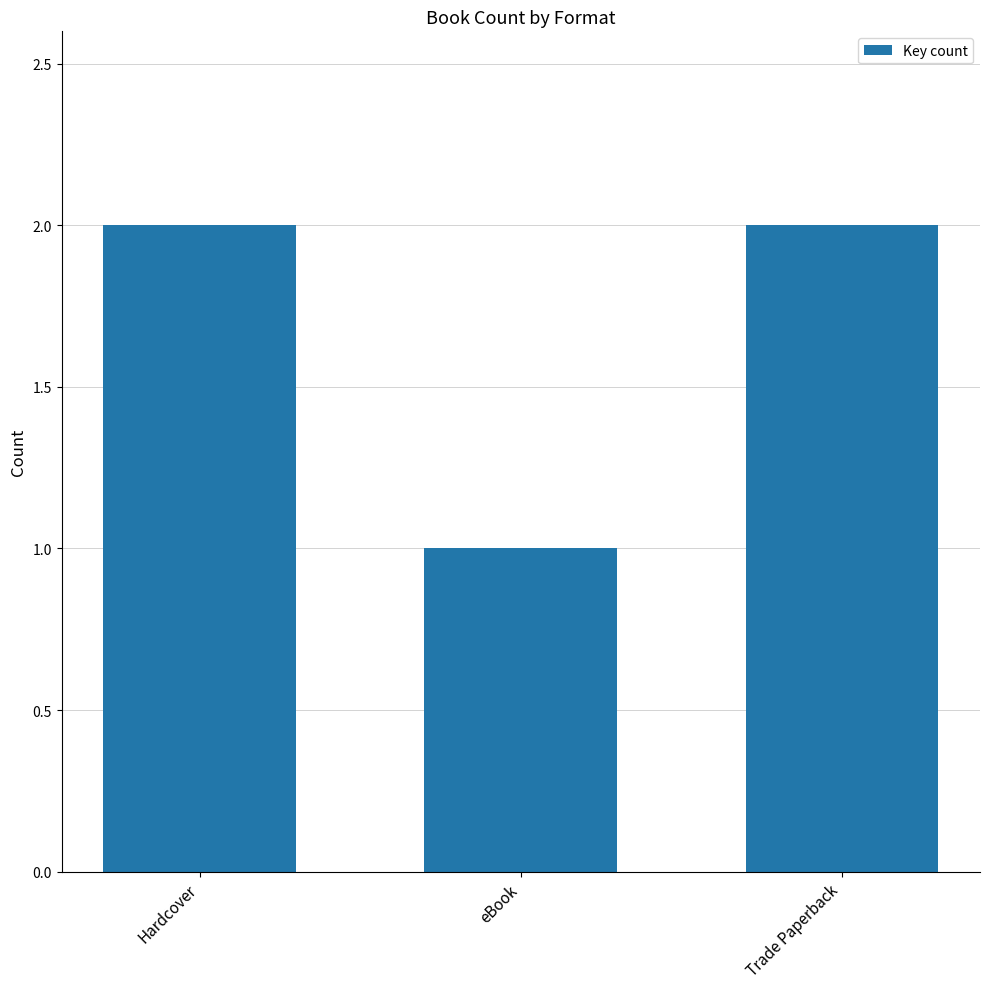

Is it true that the value at Trade Paperback is 1?

False